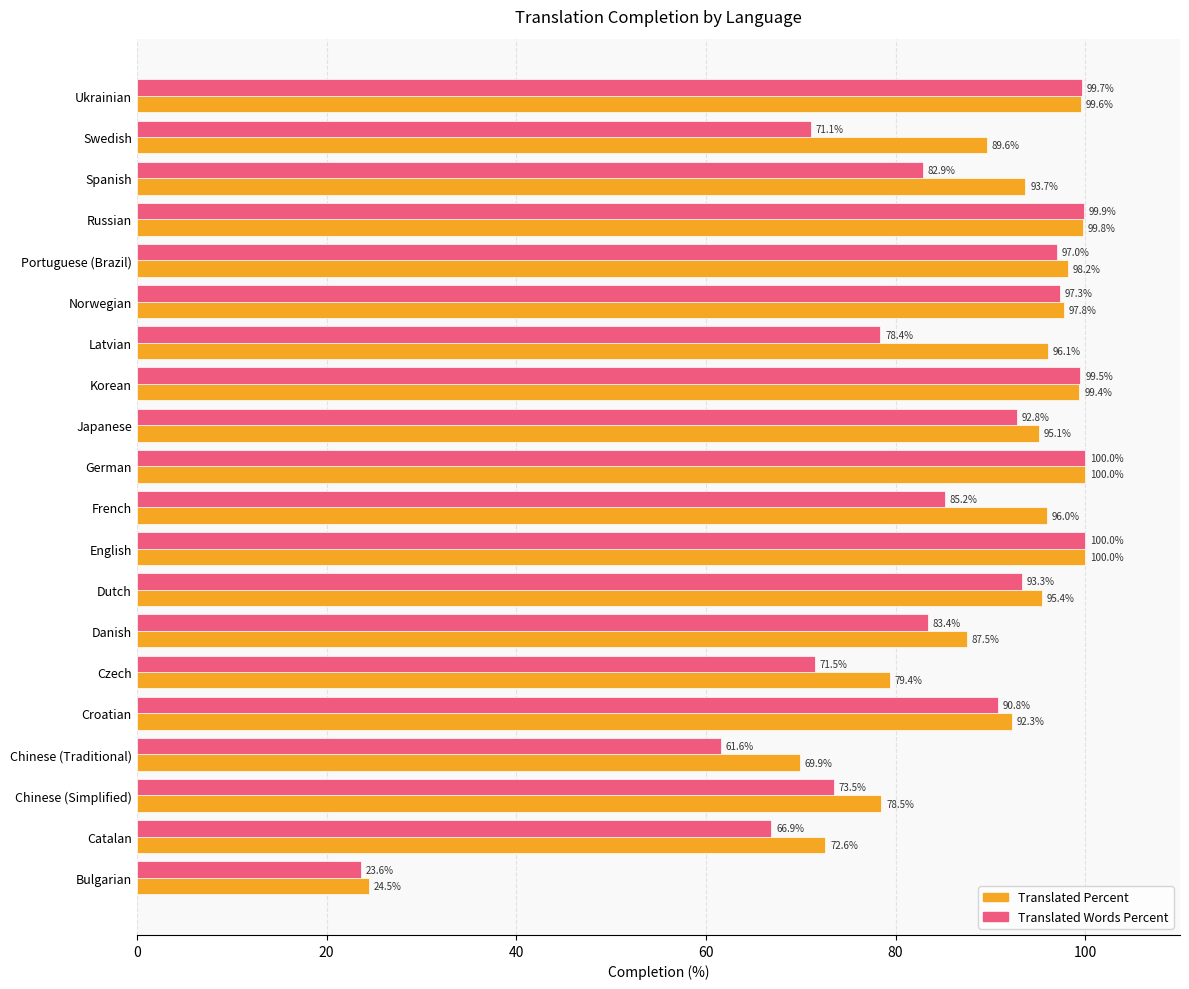

Between Danish and Japanese, which series saw the biggest shift?

Translated Words Percent